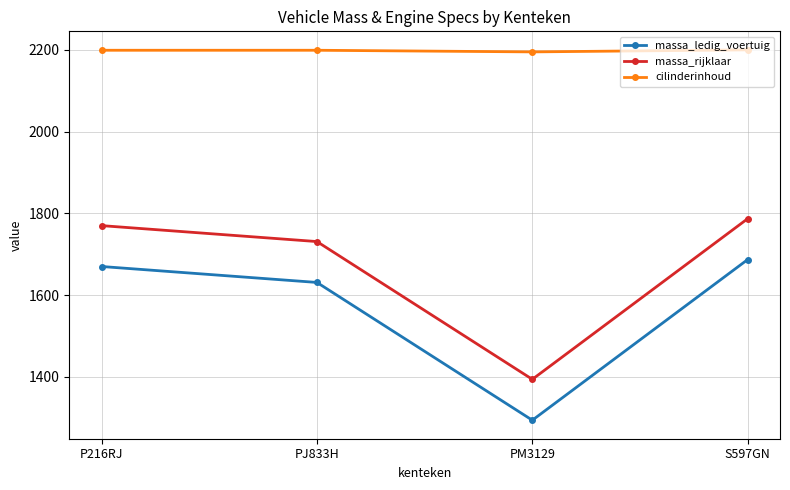

Is the value of massa_rijklaar at PJ833H greater than the value of cilinderinhoud at PM3129?

No